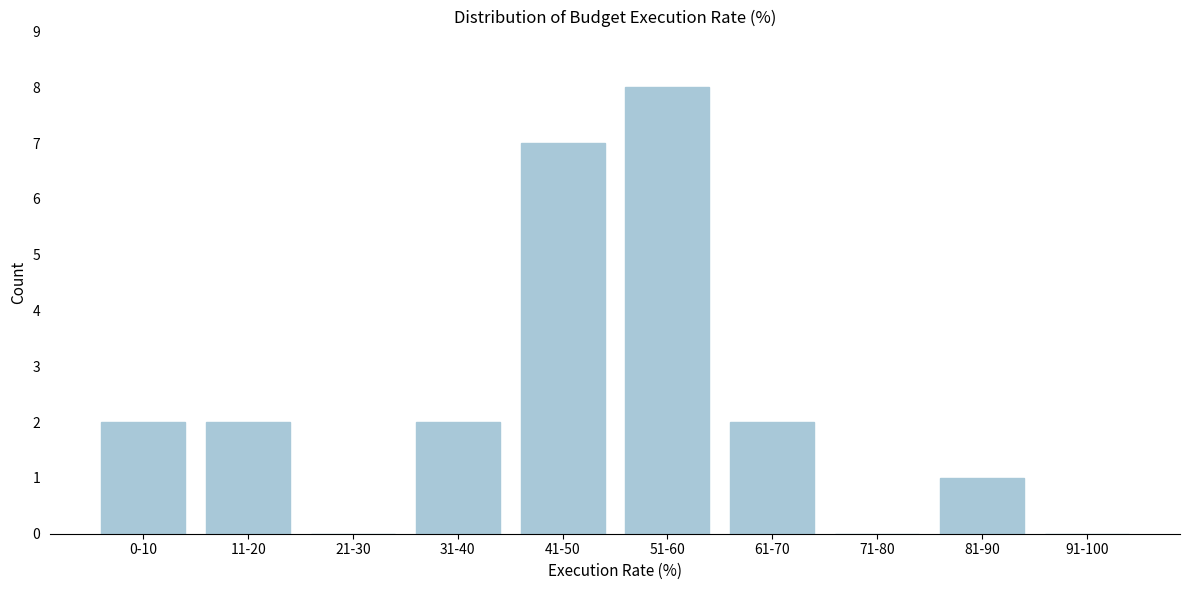

Reading left to right, list all the values displayed in this chart.

0-10=2	11-20=2	21-30=0	31-40=2	41-50=7	51-60=8	61-70=2	71-80=0	81-90=1	91-100=0